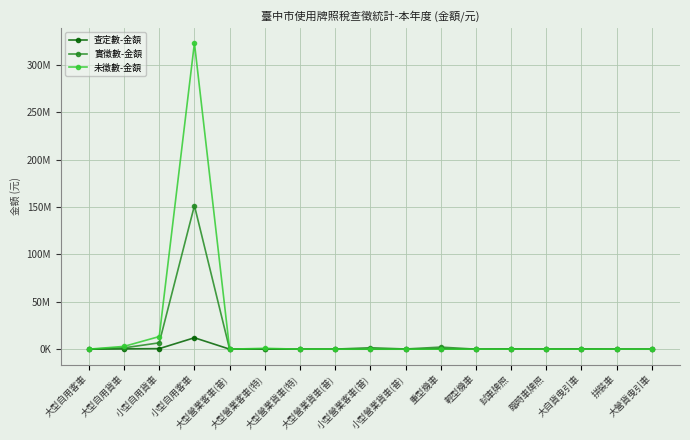

The value of 未徵數-金額 at 大型自用貨車 is 4665076. True or false?

False